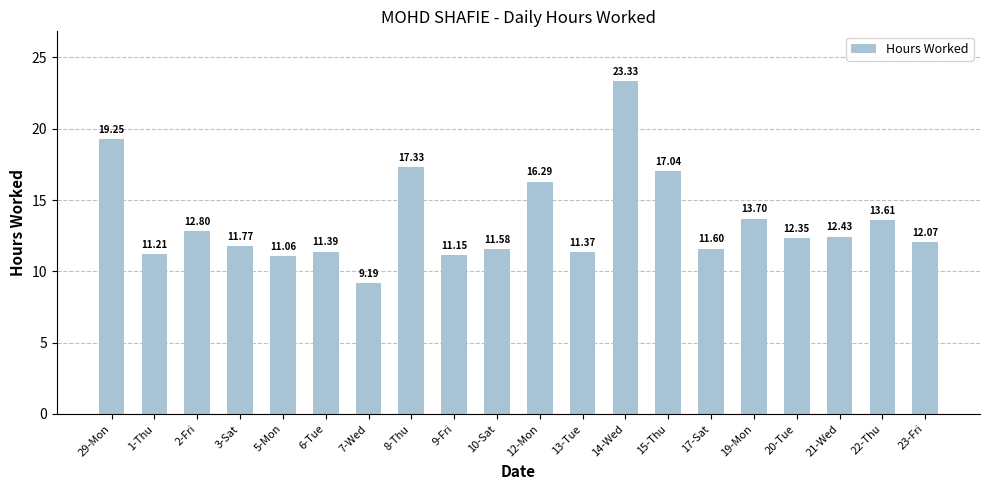

List the labels in order of value, largest first.

14-Wed, 29-Mon, 8-Thu, 15-Thu, 12-Mon, 19-Mon, 22-Thu, 2-Fri, 21-Wed, 20-Tue, 23-Fri, 3-Sat, 17-Sat, 10-Sat, 6-Tue, 13-Tue, 1-Thu, 9-Fri, 5-Mon, 7-Wed